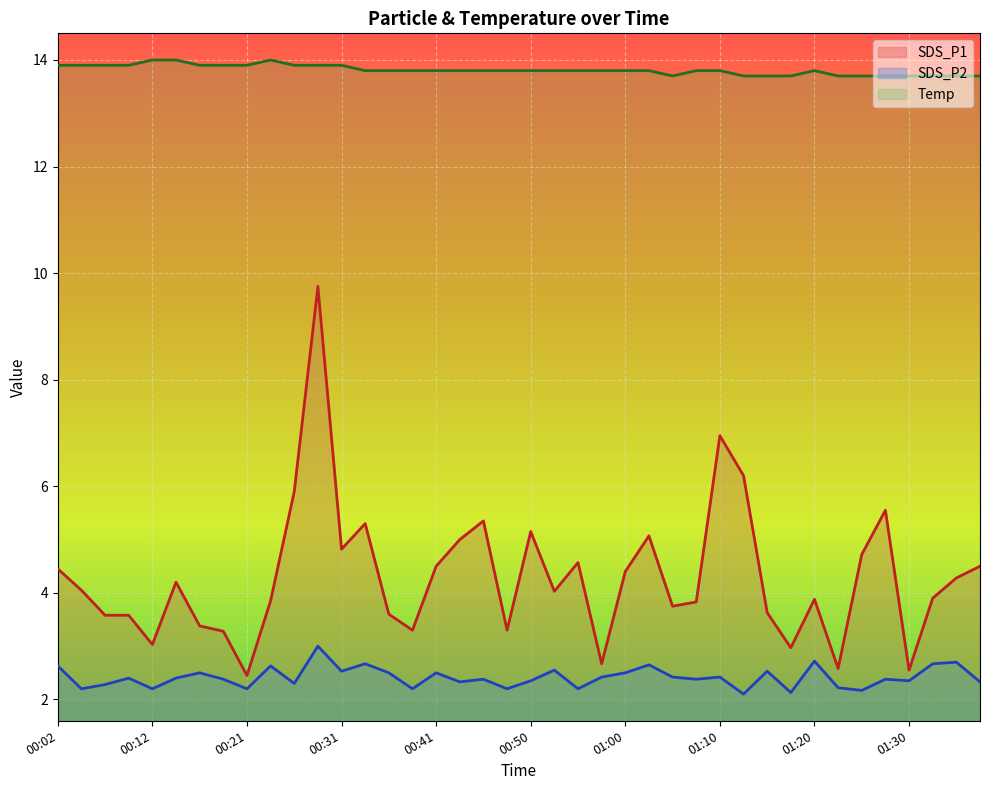

True or false: SDS_P1 and Temp cross at least once.

False